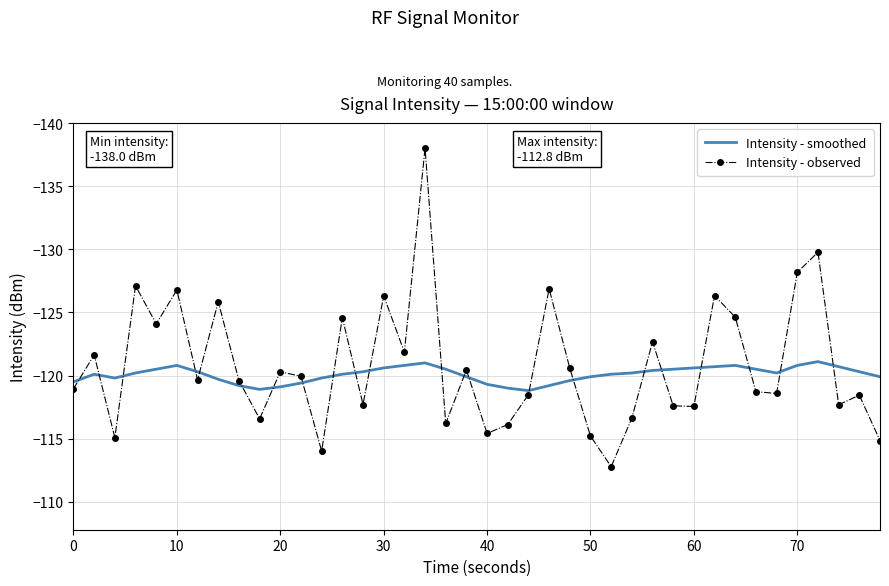

List the series in order of their peak value, lowest first.

Intensity - smoothed, Intensity - observed